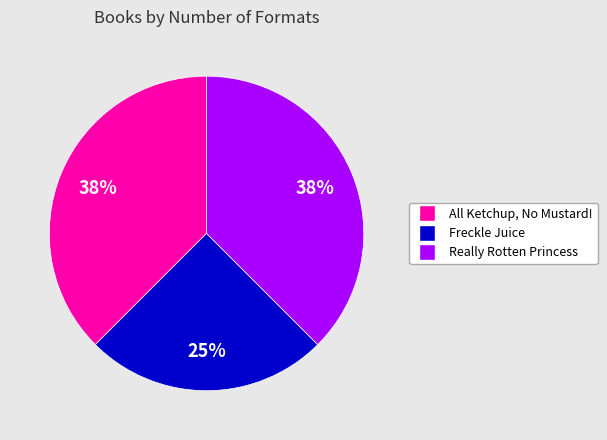

Does any single category account for the majority?

No